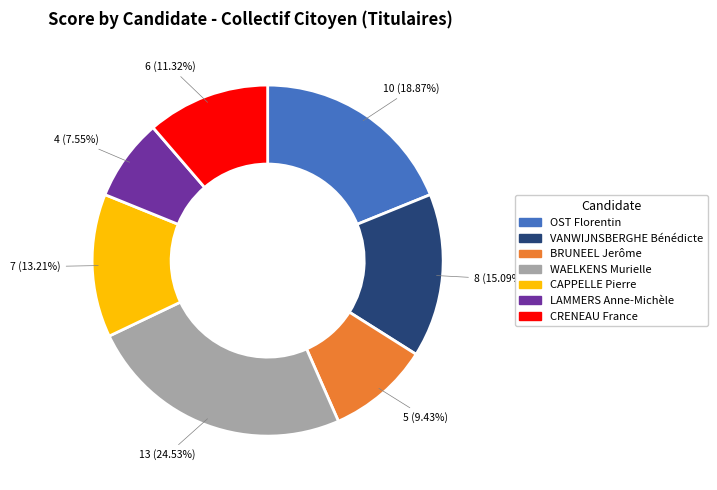

Between CRENEAU France and LAMMERS Anne-Michèle, which is larger?

CRENEAU France